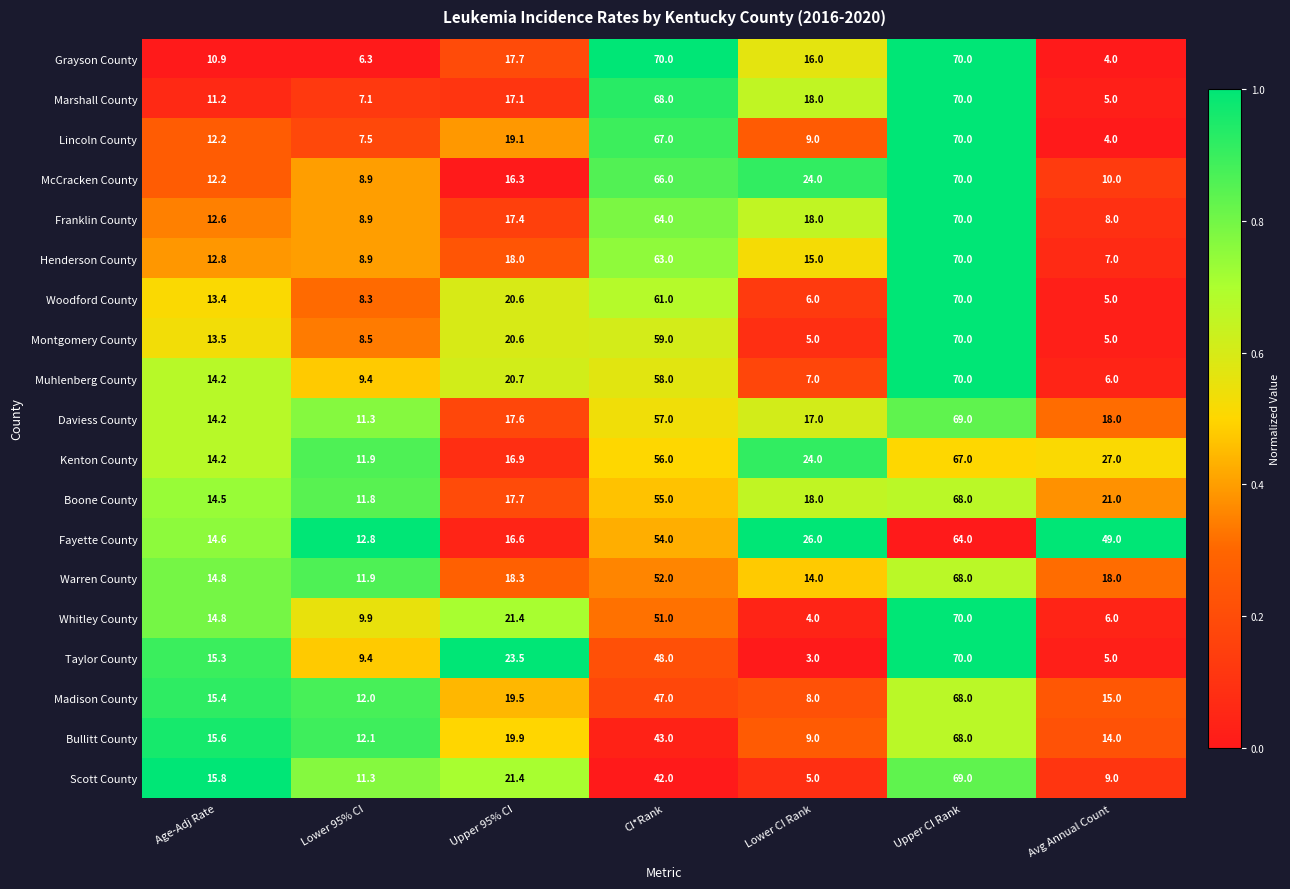

List the labels in order of Fayette County value, smallest first.

Lower 95% CI, Age-Adj Rate, Upper 95% CI, Lower CI Rank, Avg Annual Count, CI*Rank, Upper CI Rank